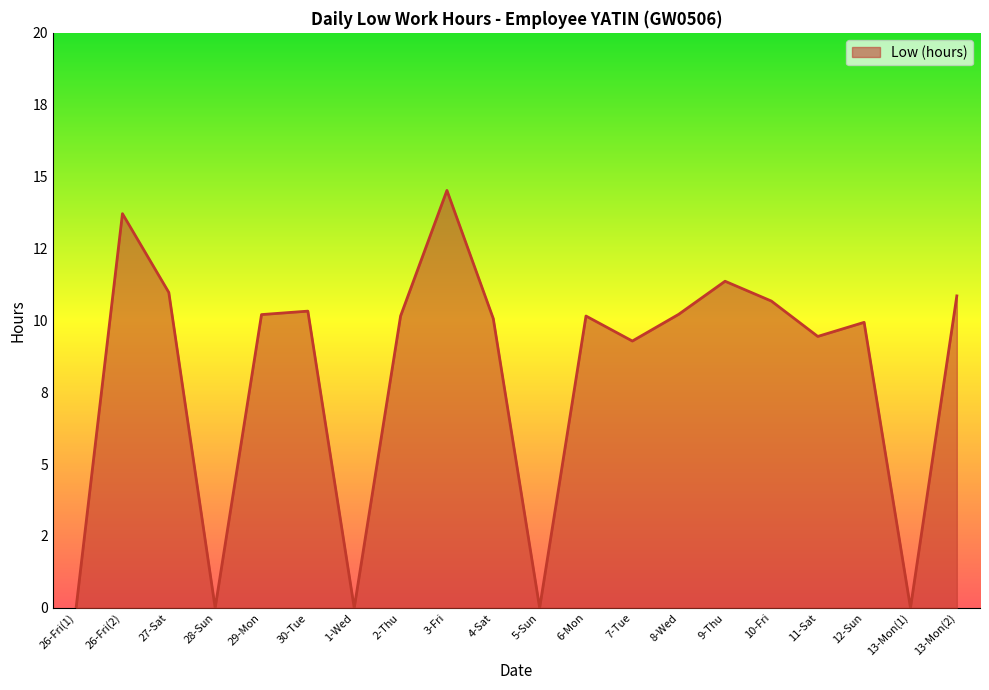

Is it true that the value at 4-Sat is 10.1?

True